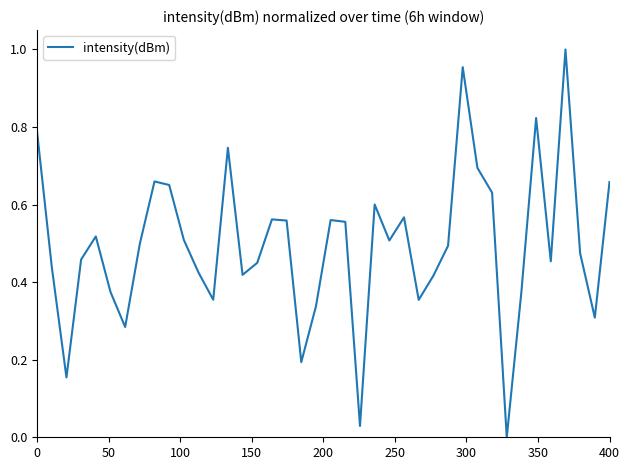

What is the value of the 3rd point from the left?

0.2